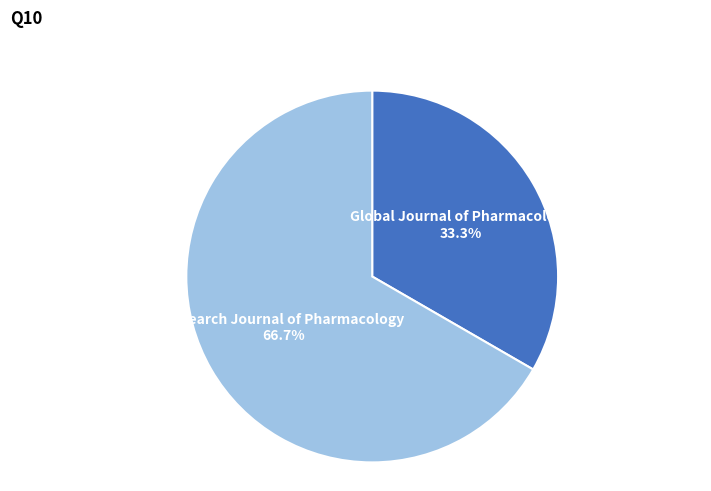

How many slices are in this pie chart?

2